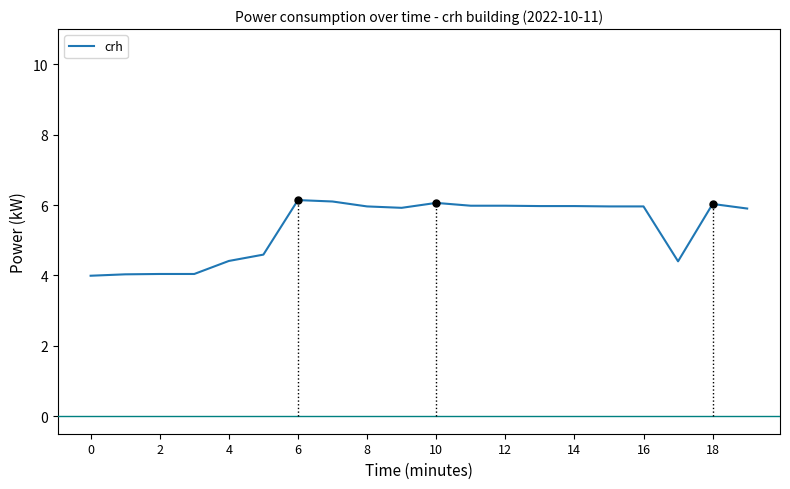

What is the average value?

5.4